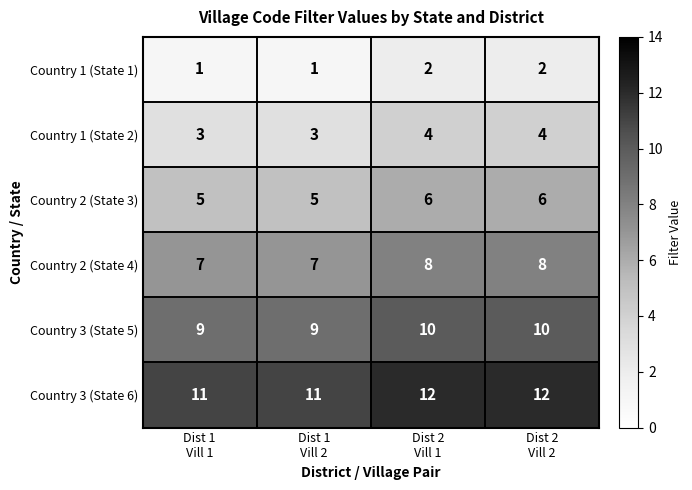

What is the sum of all Country 2 (State 3) values?

22